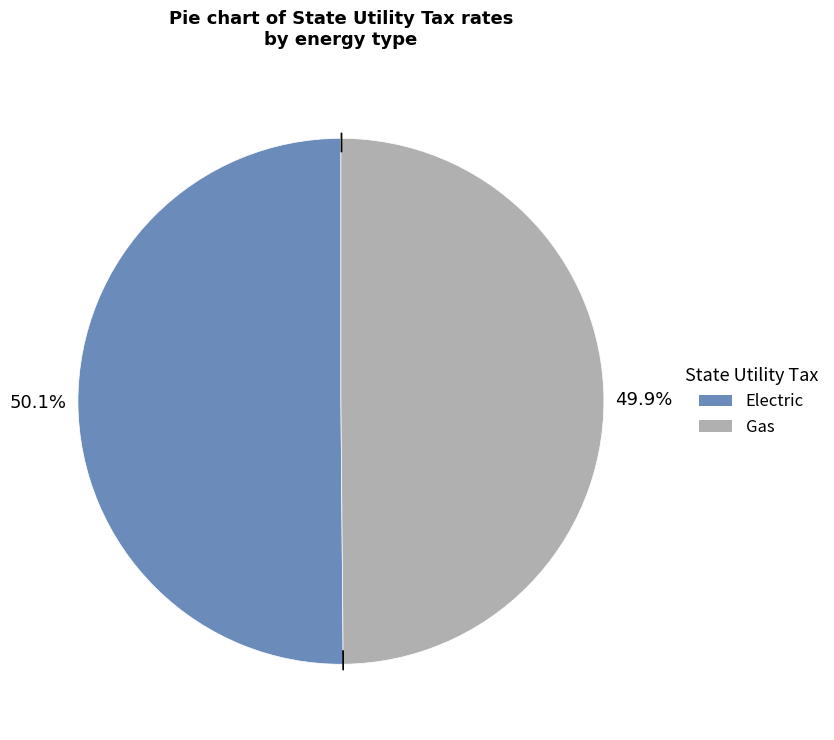

To the nearest percent, what portion does Electric represent?

50%